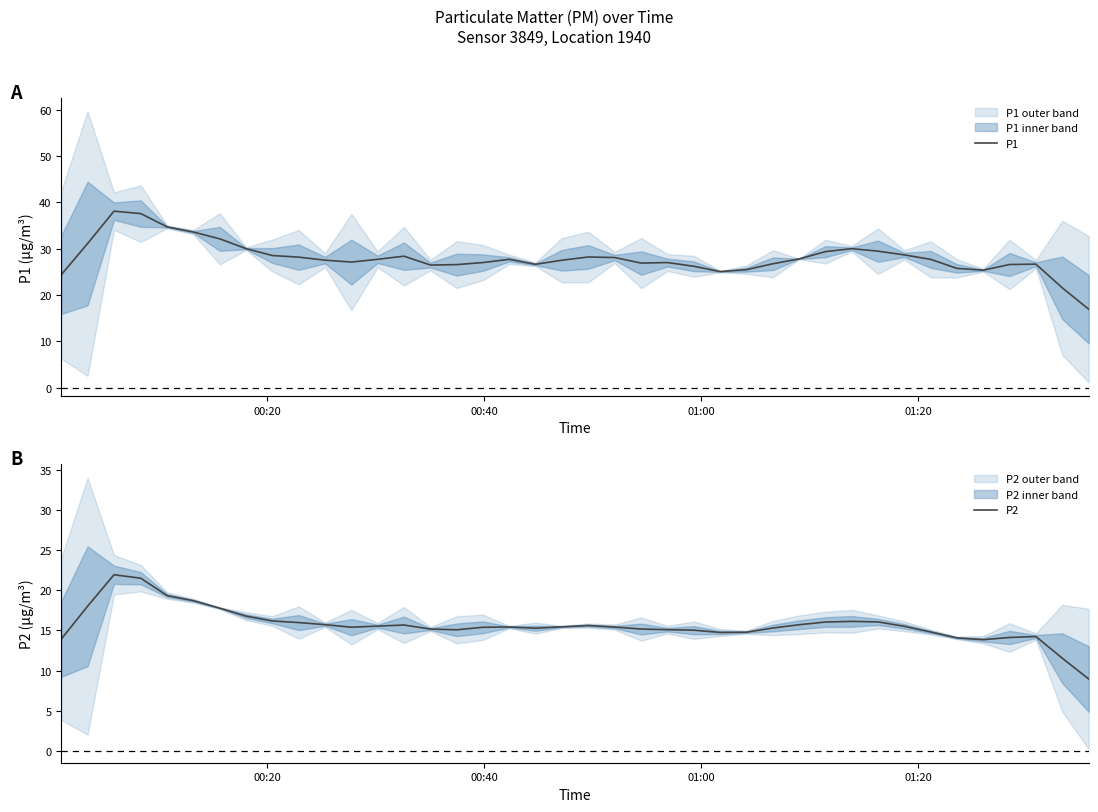

True or false: P1 and P2 intersect in this chart.

False